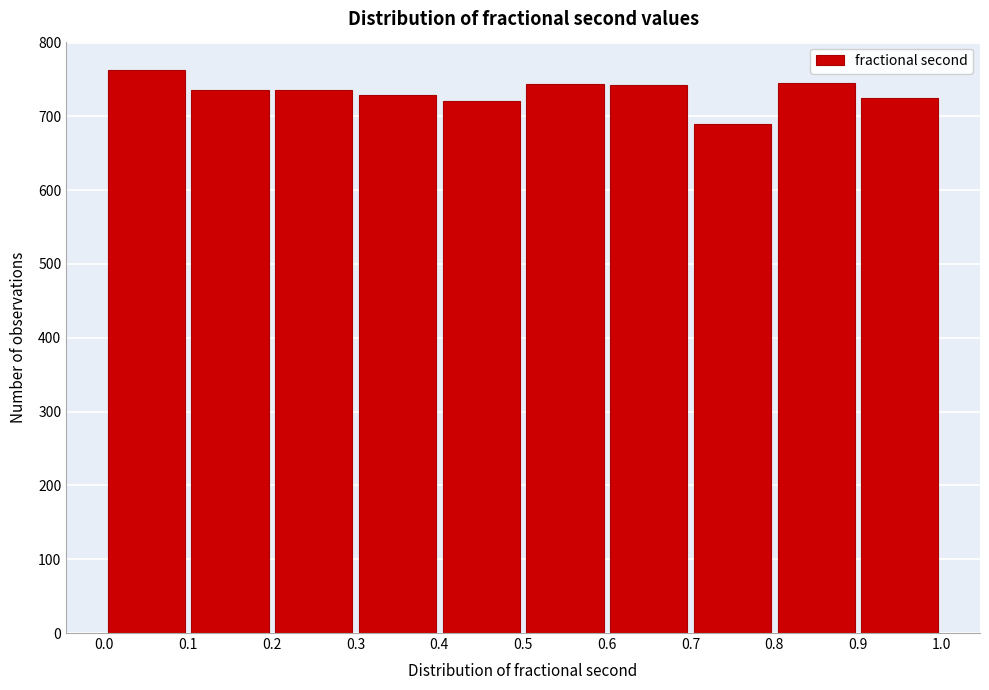

How tall is the bar that spans 0.3 to 0.4 on the x-axis? The values are not printed on the chart, so give them approximately, as read against the axis.

730